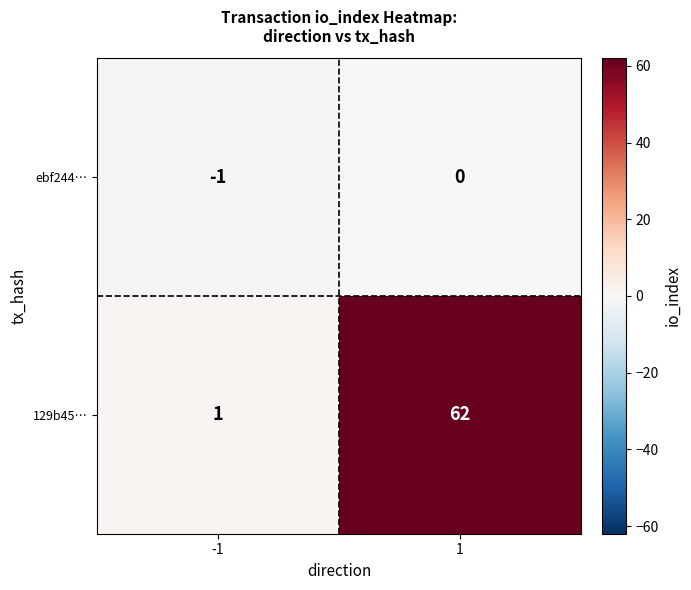

Which series changed the most between -1 and 1?

129b45…